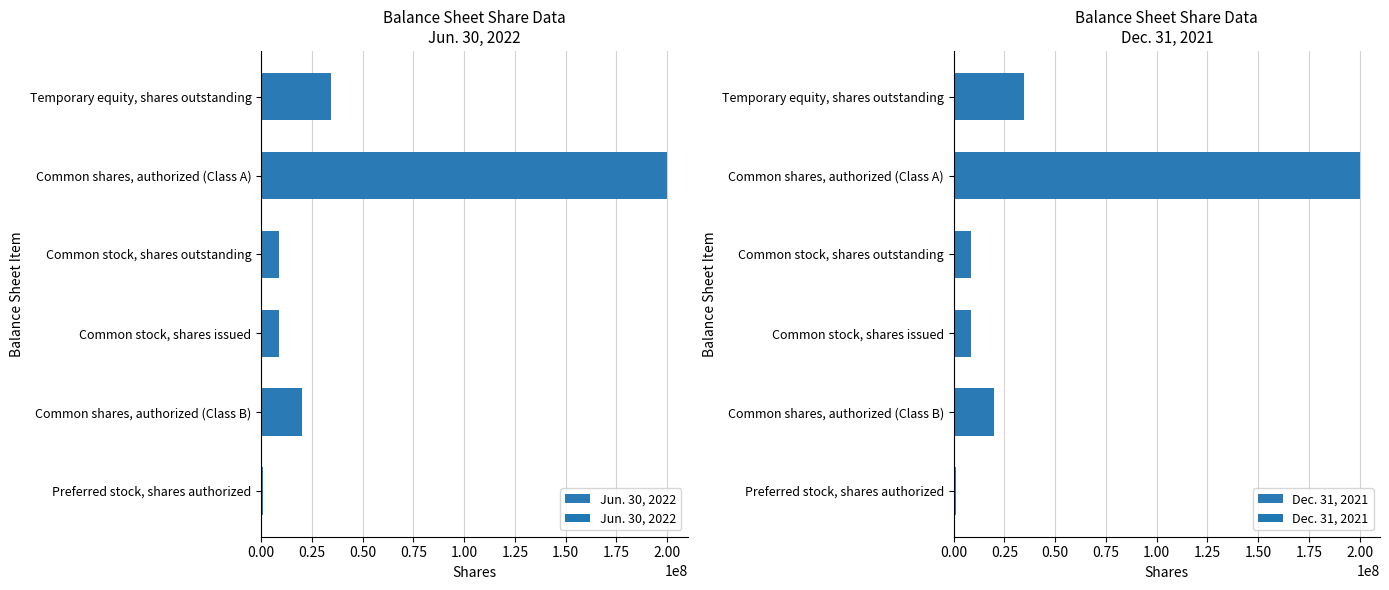

At which label is Dec. 31, 2021 closest to 100500000?

Temporary equity, shares outstanding